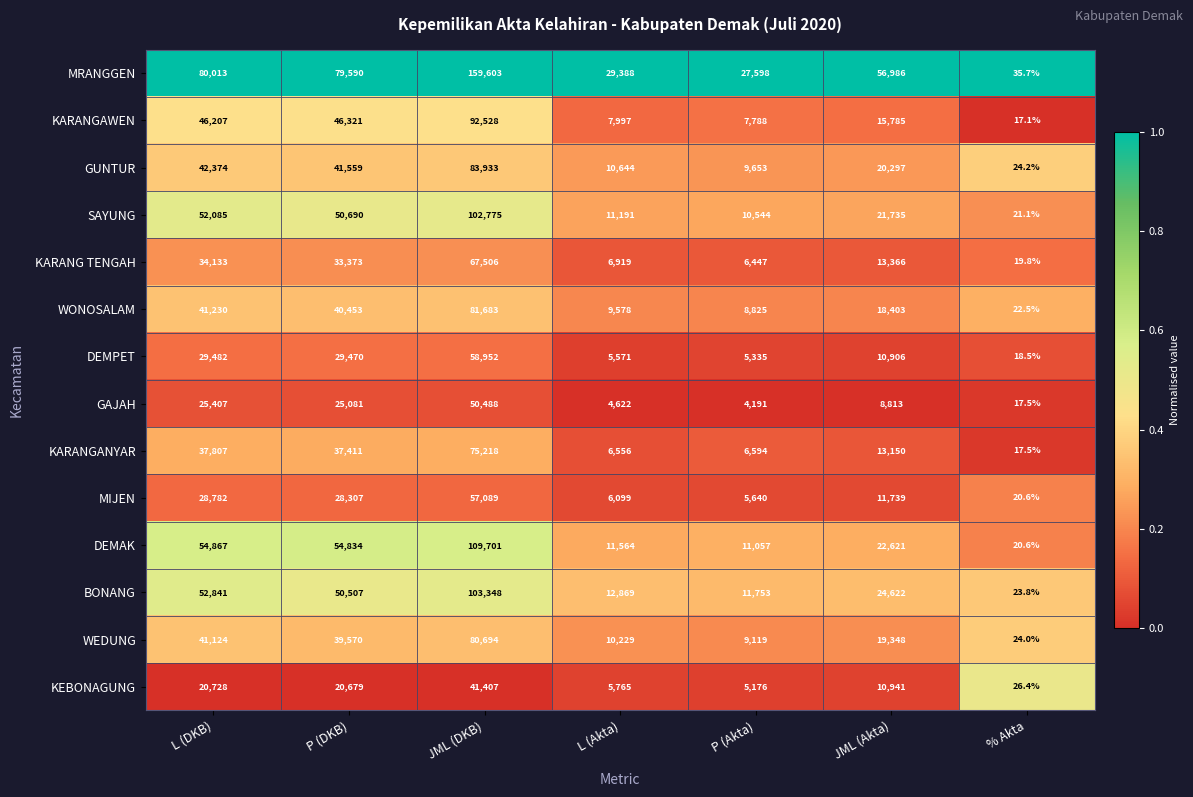

What value does the KARANG TENGAH series have at JML (Akta)?

13366.0